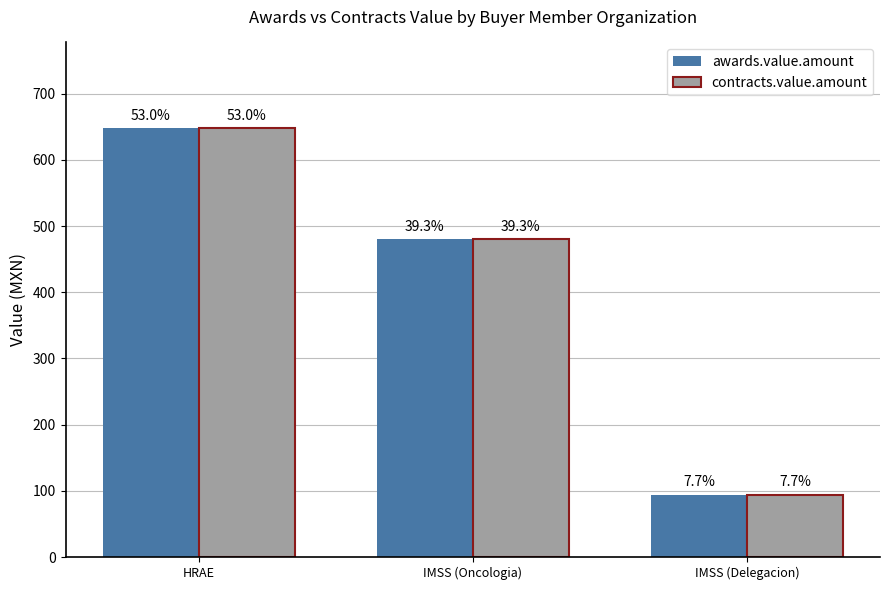

What are all the series names shown in the legend?

awards.value.amount, contracts.value.amount